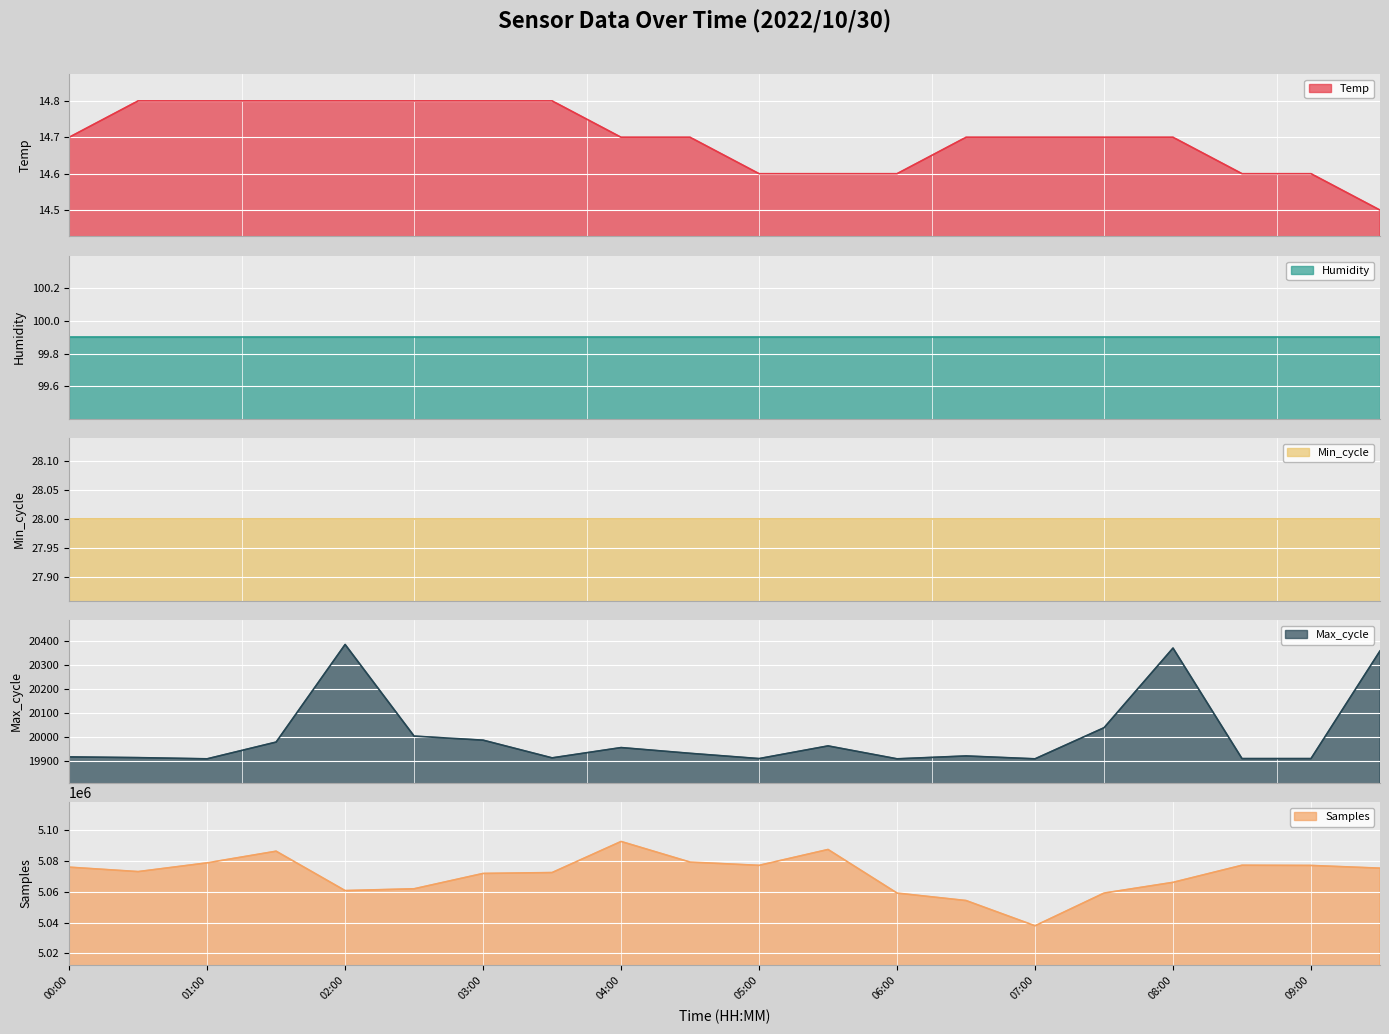

What is the sum of all Temp values?

294.0